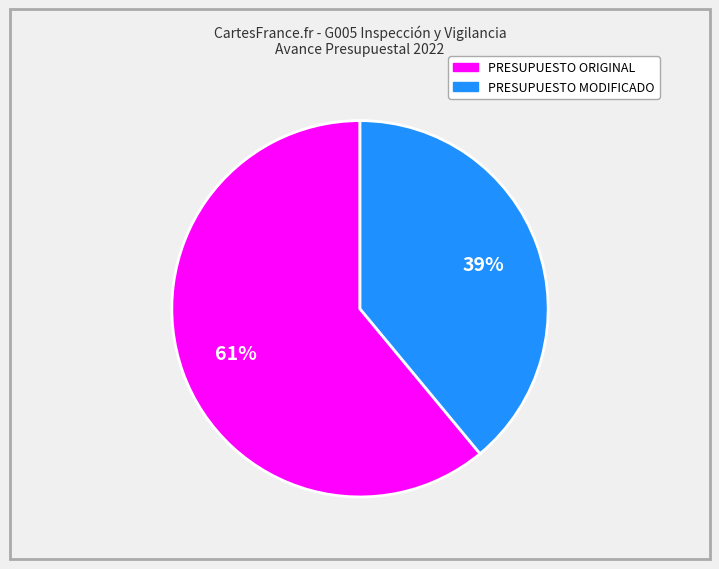

Does any single category account for the majority?

Yes